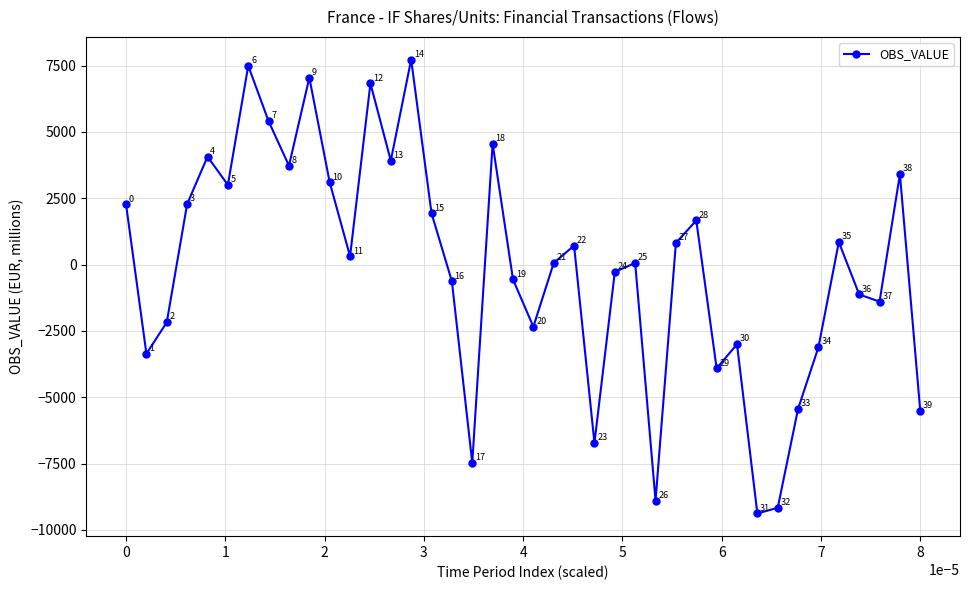

How many interior local peaks (higher than both neighbors) does the data have?

12